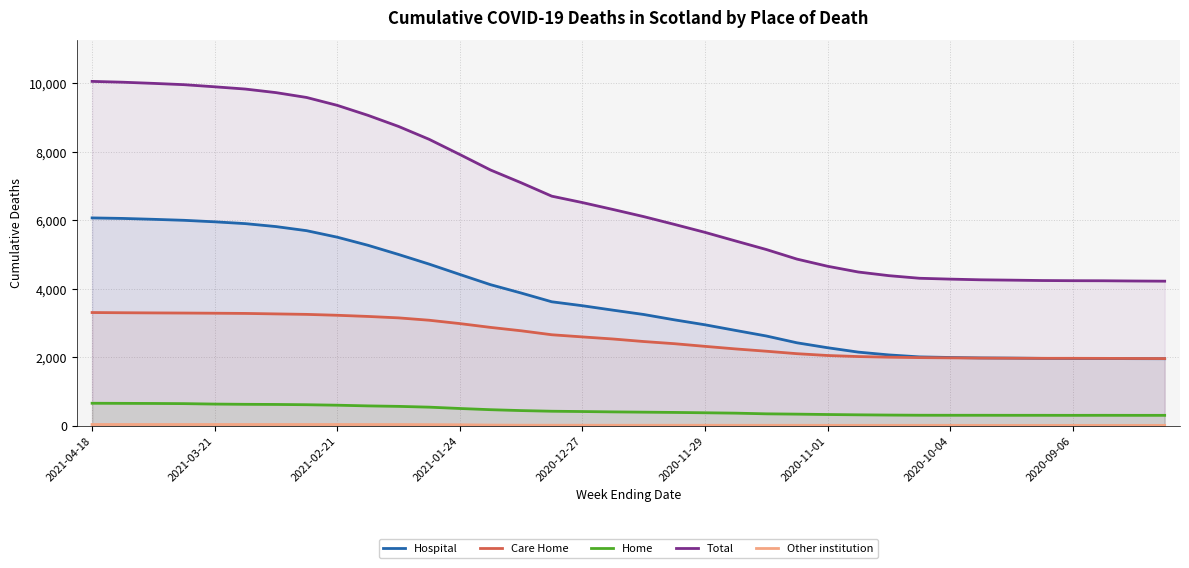

What is the maximum value shown in the chart?

10055